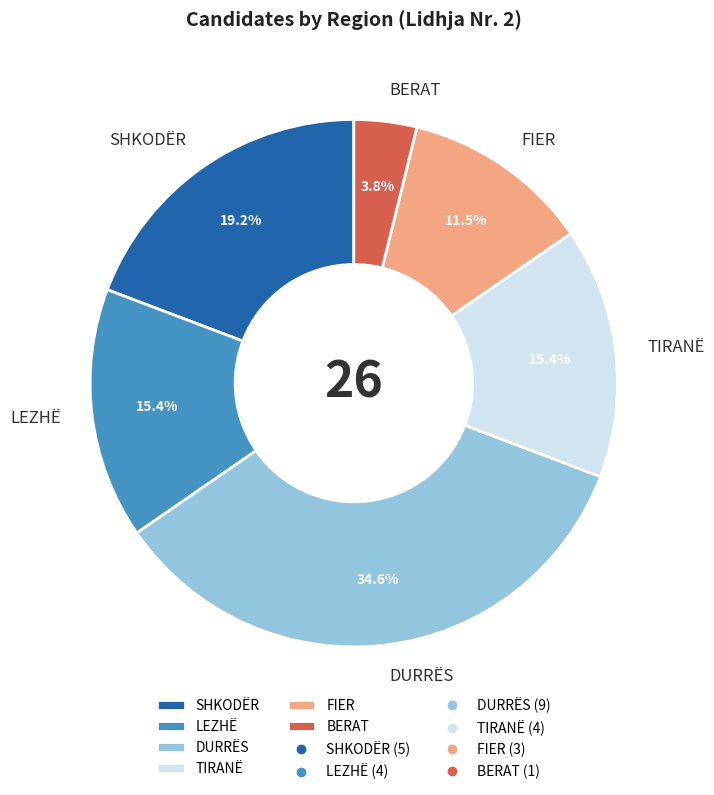

Which has a higher value, FIER or SHKODËR?

SHKODËR